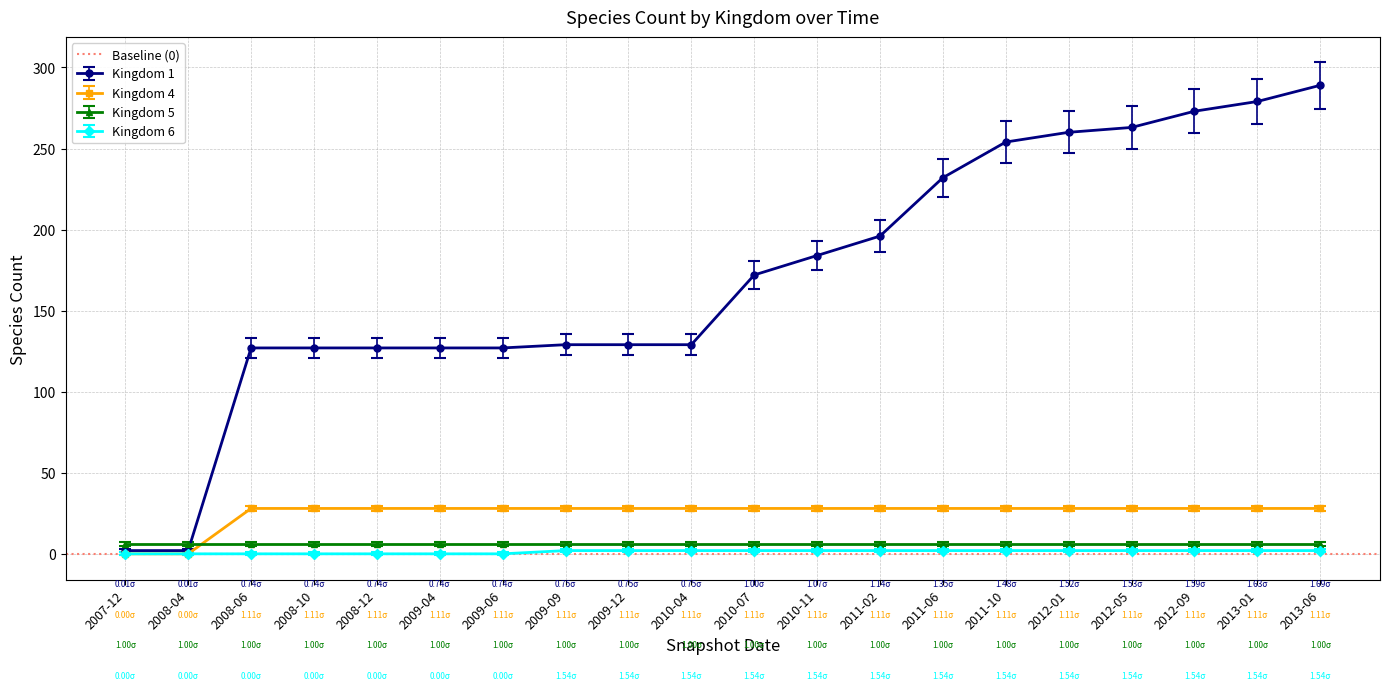

What position from the left is 2007-12?

1